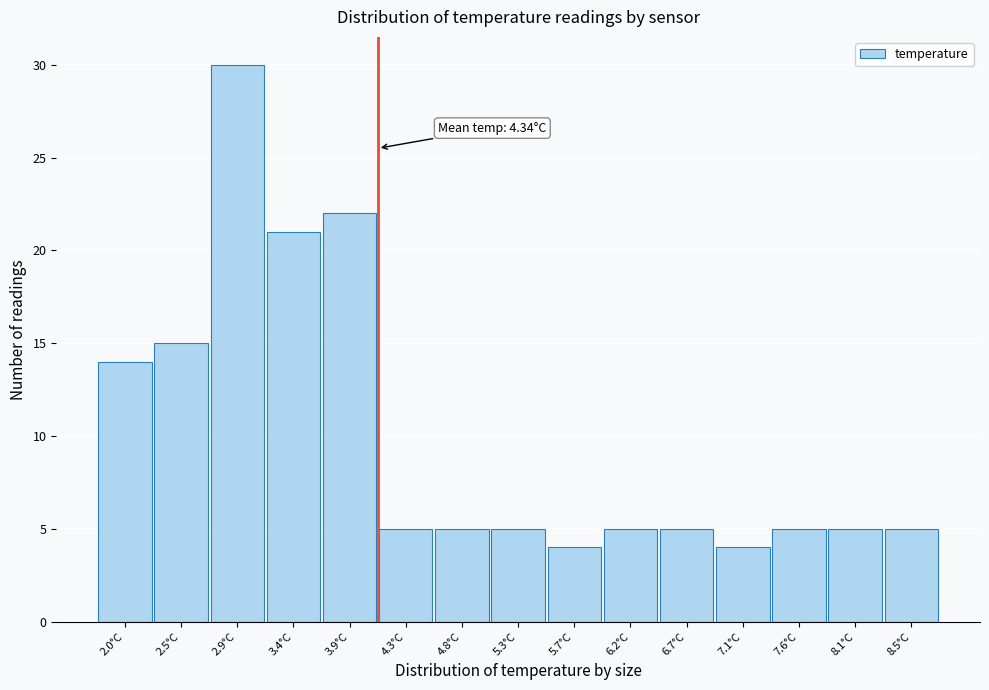

Reading right to left, list all the values displayed in this chart.

5	5	5	4	5	5	4	5	5	5	22	21	30	15	14